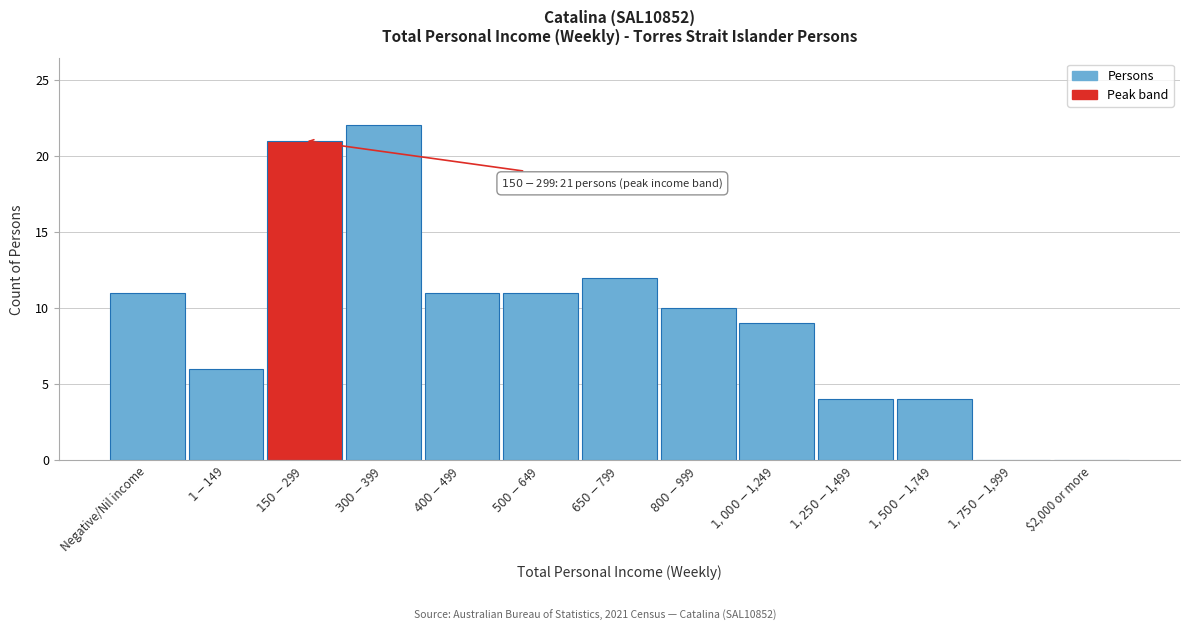

What is the maximum value shown in the chart?

22